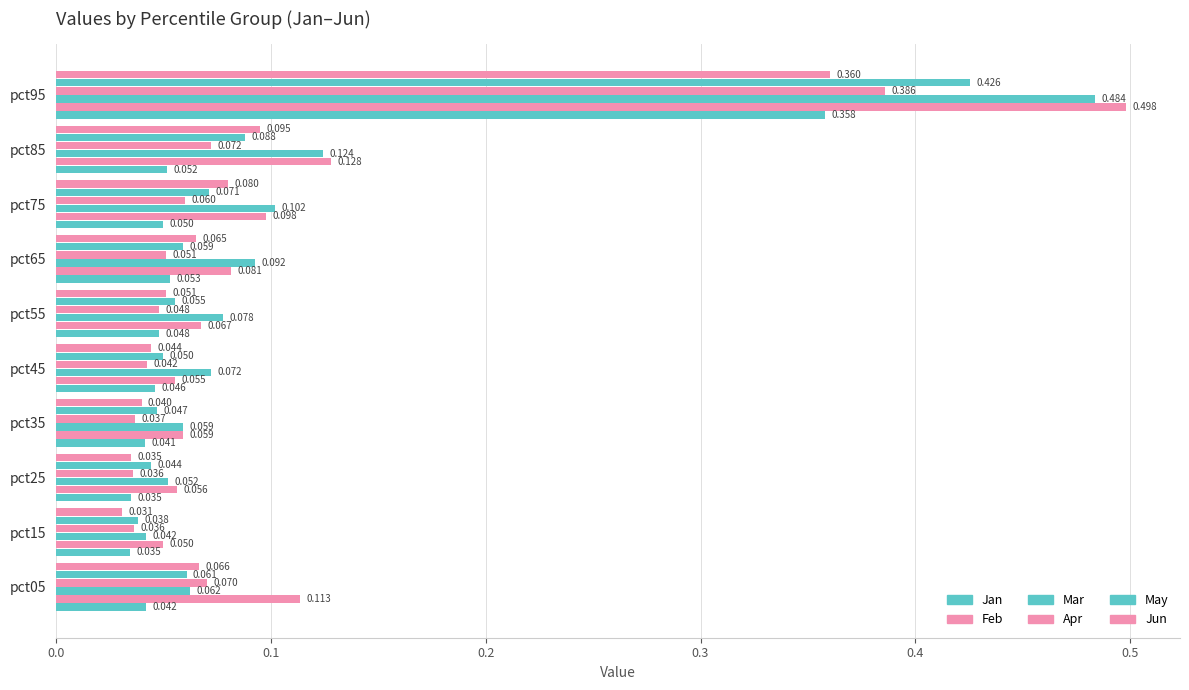

How many series are shown in this chart?

6